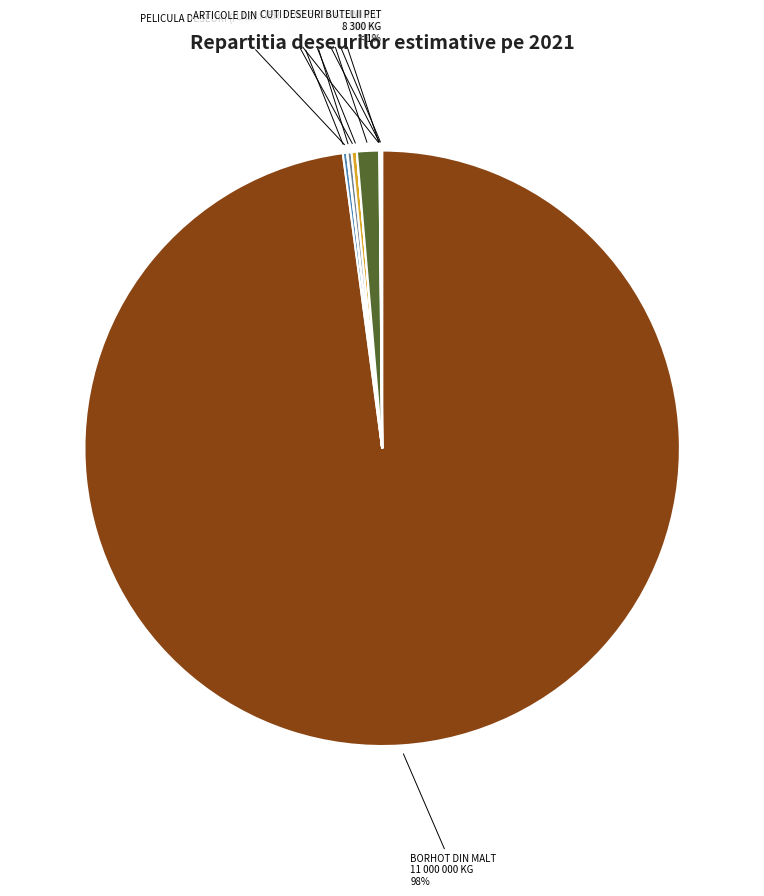

Between PELICULA DESEURI (FOSTA IN FOLOSINTA) and LEMNE DESEURI, which is larger?

PELICULA DESEURI (FOSTA IN FOLOSINTA)